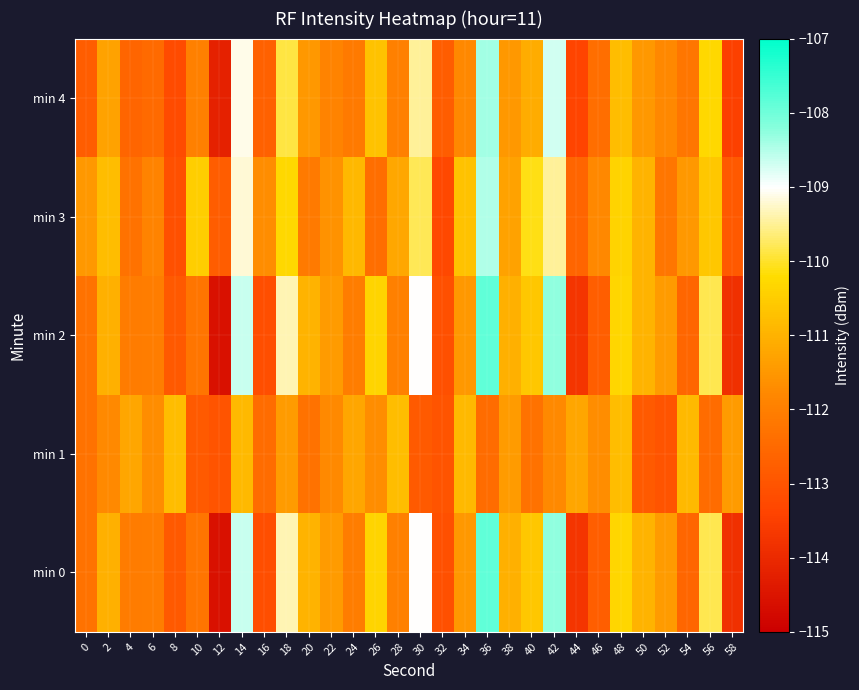

How many series are shown in this chart?

5